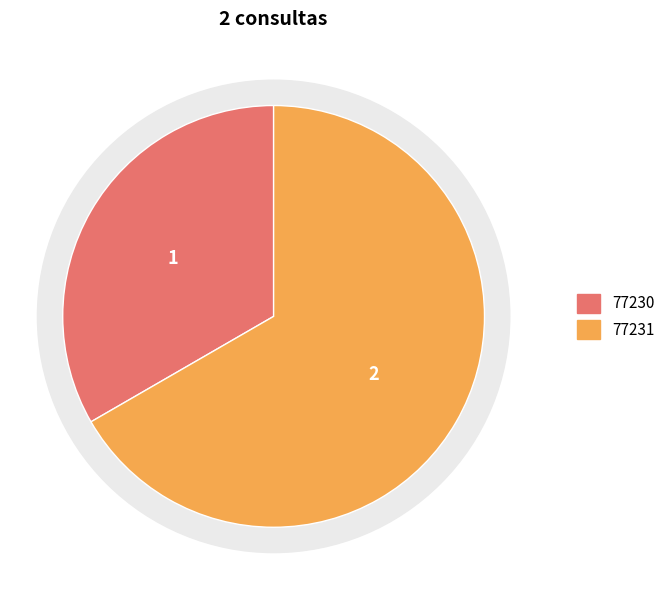

What portion of the pie excludes 77231?

33.3%